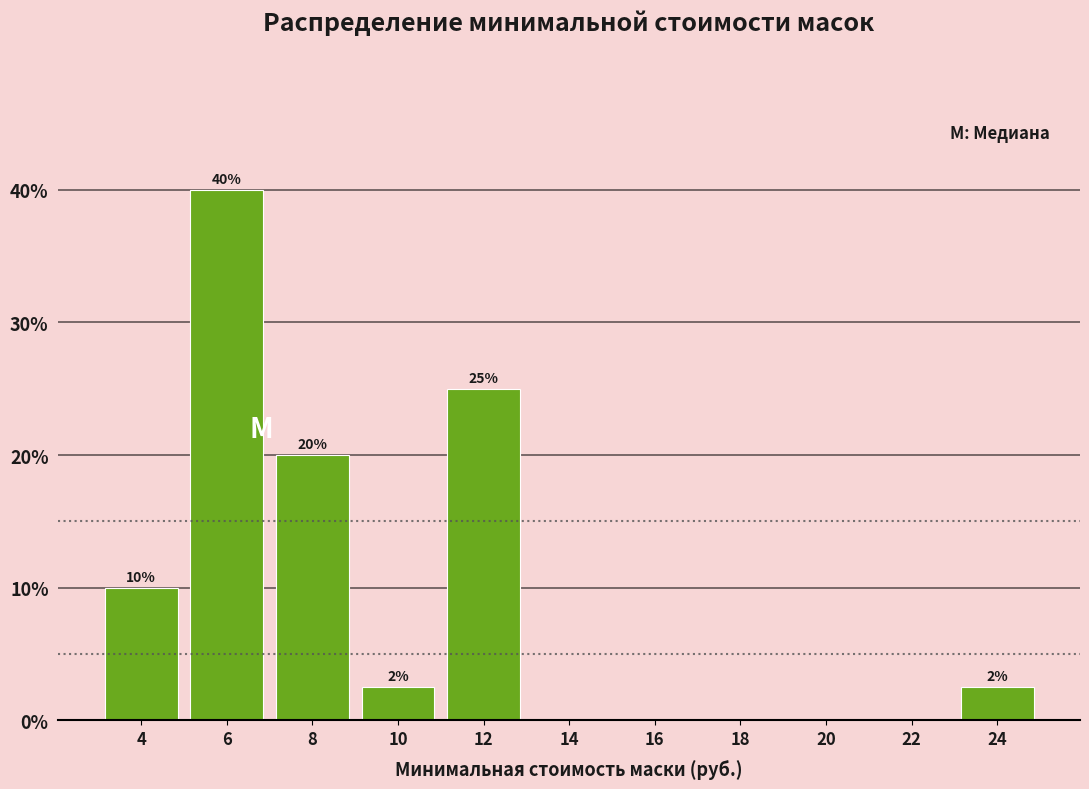

True or false: the data shows -14.7 at 16.

False